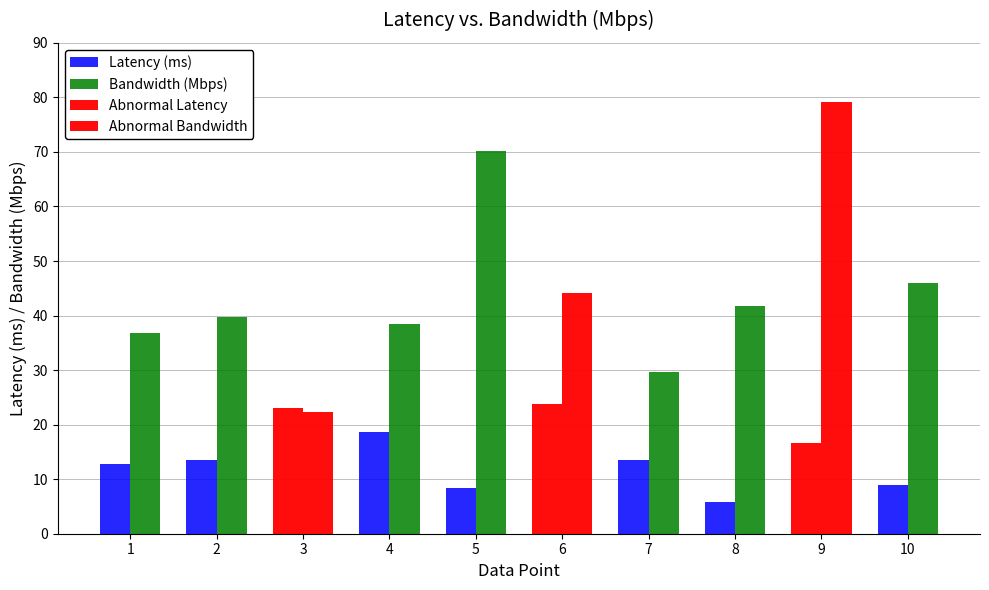

At how many categories does at least one series exceed 66?

2